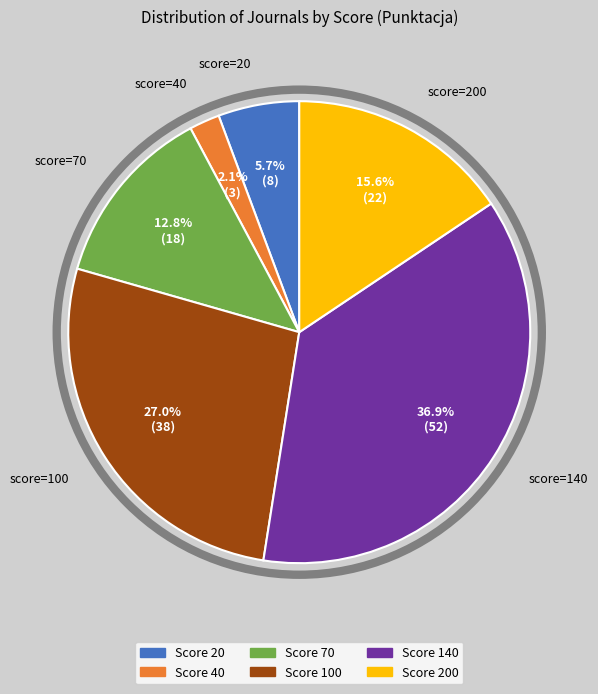

Is there a majority slice in this chart?

No